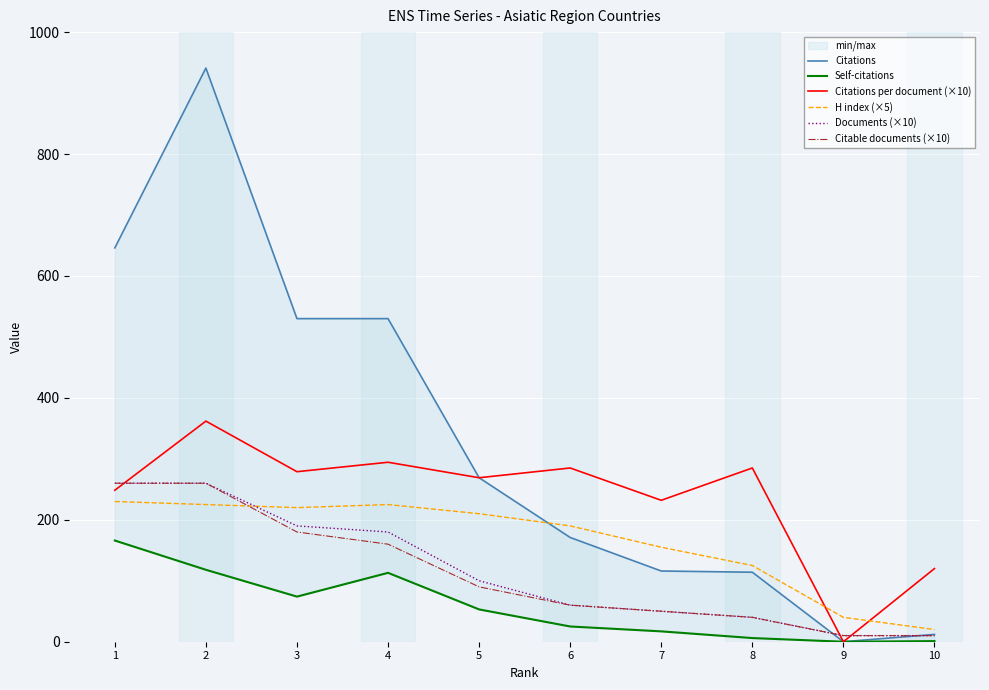

What is the average value of the Citable documents (×10) series?

112.0